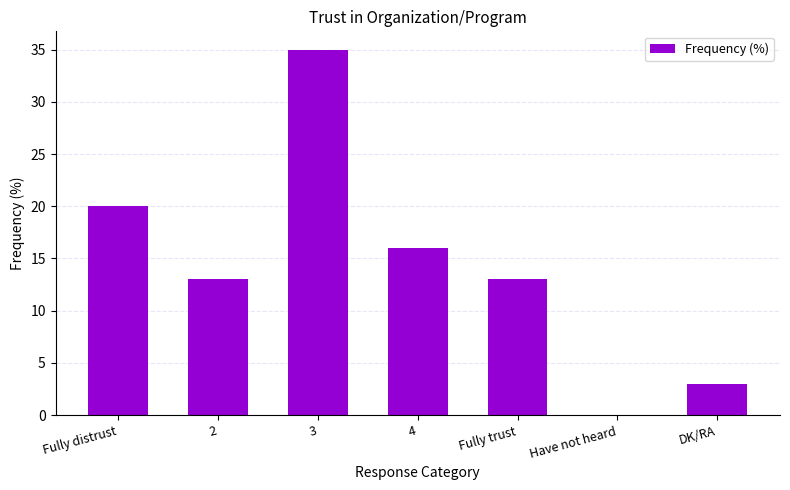

The chart shows a value of 35 at 3. True or false?

True